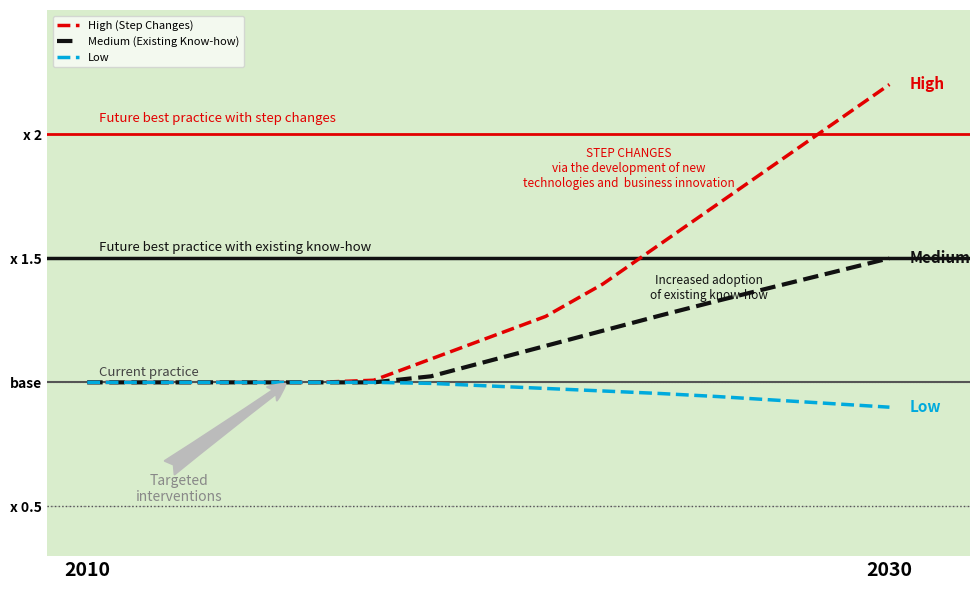

True or false: Low and High (Step Changes) cross at least once.

False